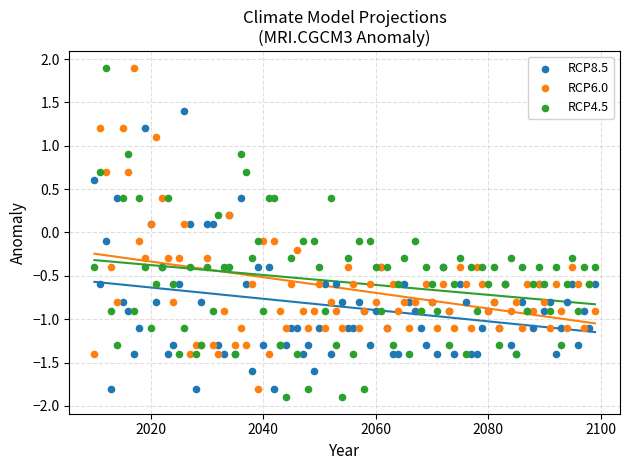

What is the X range (max minus min) for the scatter plot?

89.0